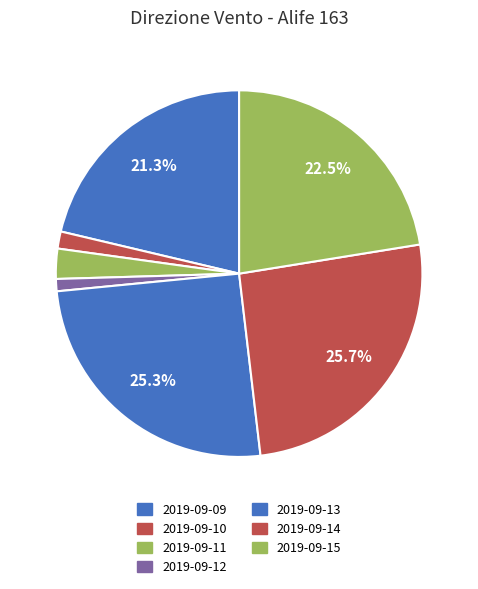

Is it true that 2019-09-15 is 22% of the pie?

True